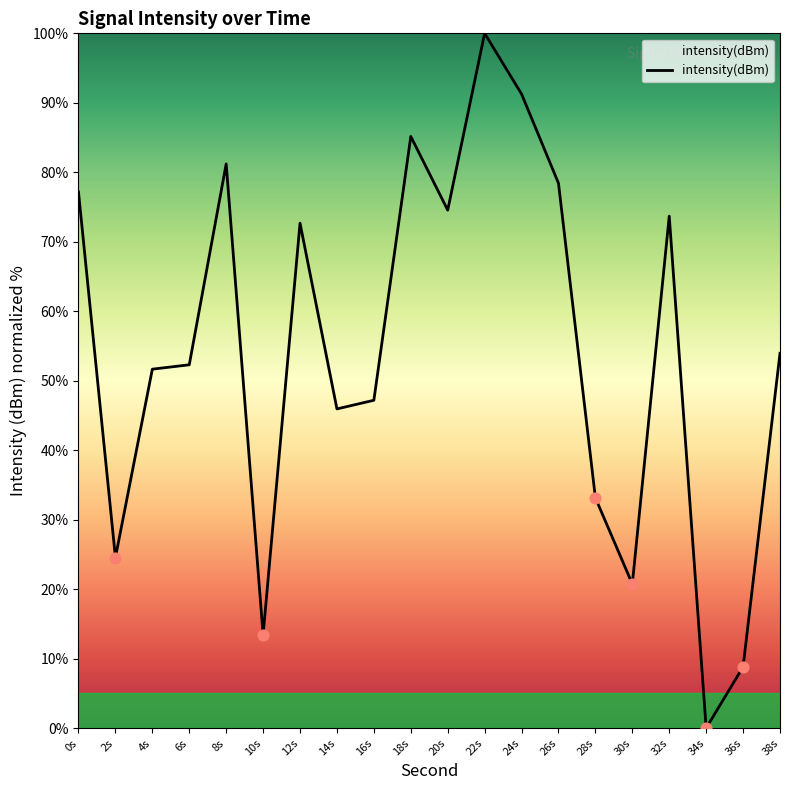

Between 22s and 6s, which is larger?

22s